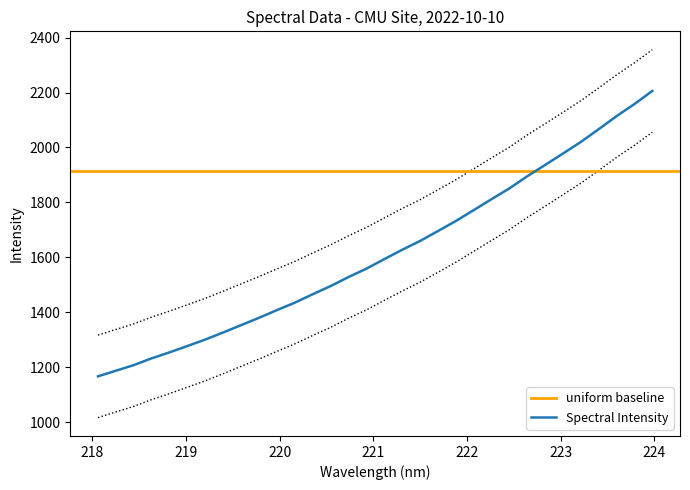

Rank the categories by value from lowest to highest.

218.0596, 218.2508, 218.442, 218.6332, 218.8244, 219.0156, 219.2067, 219.3979, 219.589, 219.7801, 219.9712, 220.1623, 220.3533, 220.5444, 220.7354, 220.9264, 221.1174, 221.3083, 221.4993, 221.6902, 221.8812, 222.0721, 222.263, 222.4538, 222.6447, 222.8355, 223.0264, 223.2172, 223.408, 223.5987, 223.7895, 223.9802